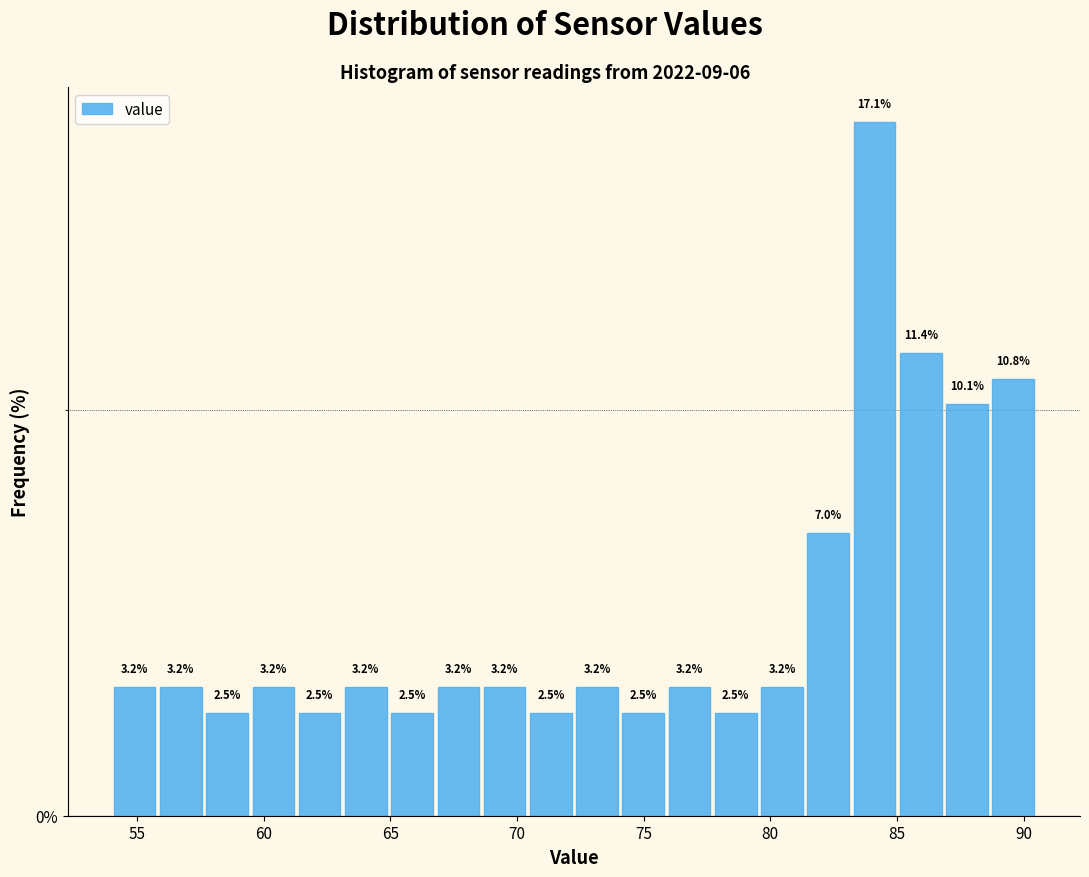

Around what value on the x-axis is the tallest bar? Give the approximate position of its centre, as read against the axis.

84.0